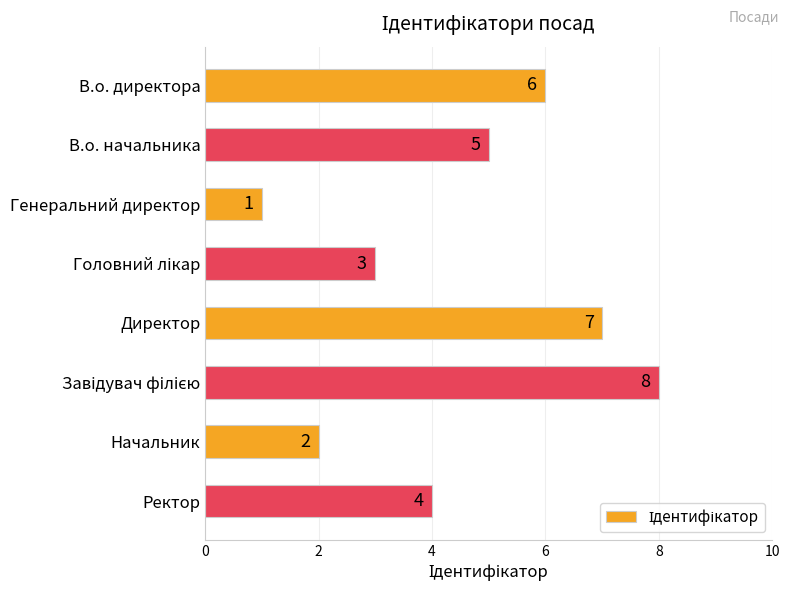

Is it true that the value at Директор is 10?

False